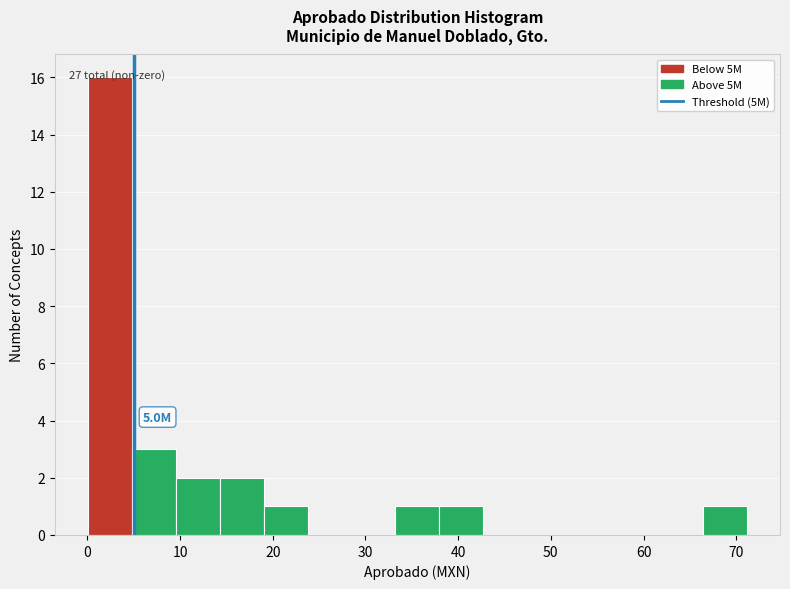

Which range on the x-axis has the tallest bar?

0 to 5